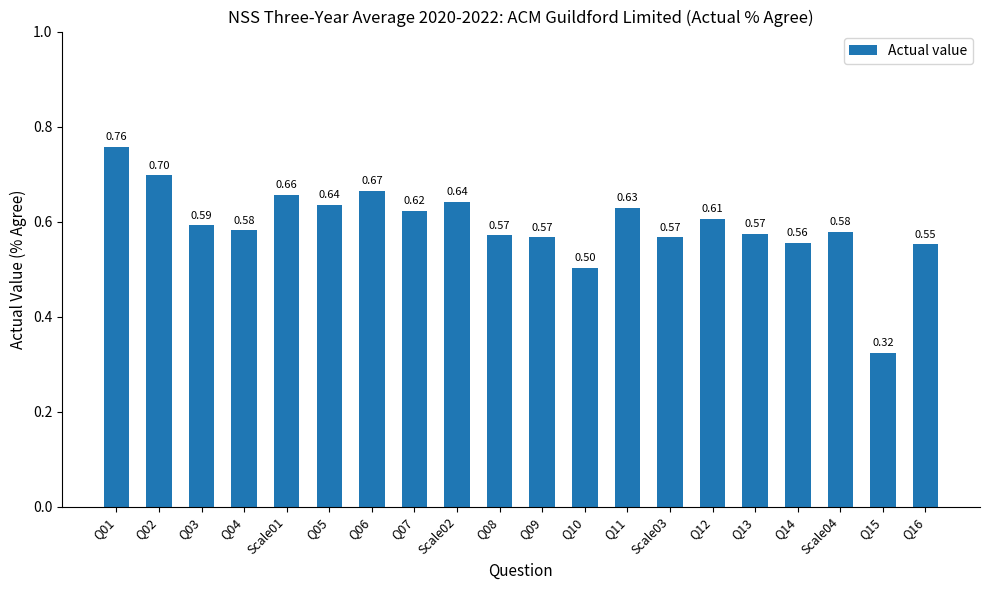

What is the difference between the maximum and minimum values?

0.4